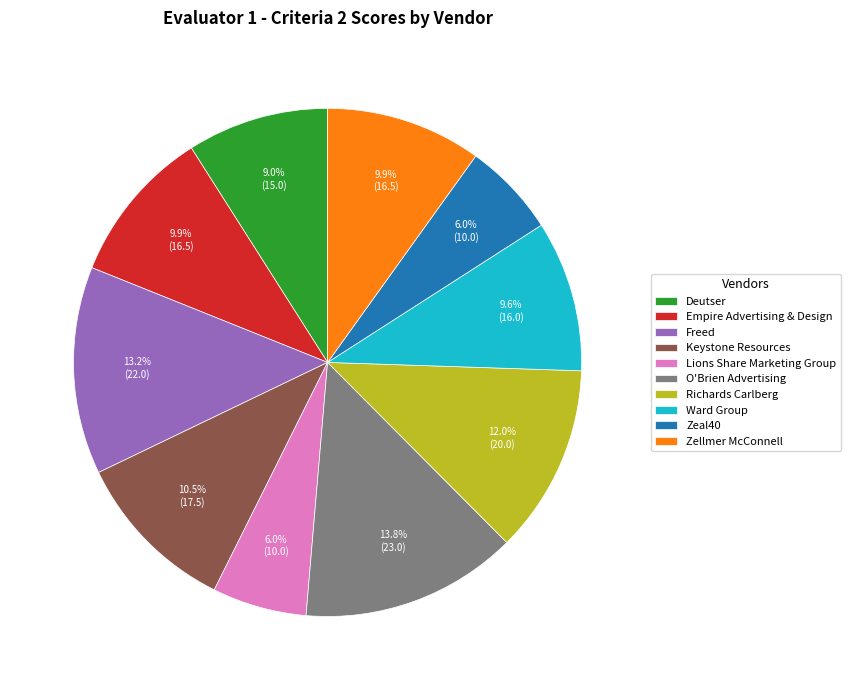

Which has a higher value, Zeal40 or O'Brien Advertising?

O'Brien Advertising